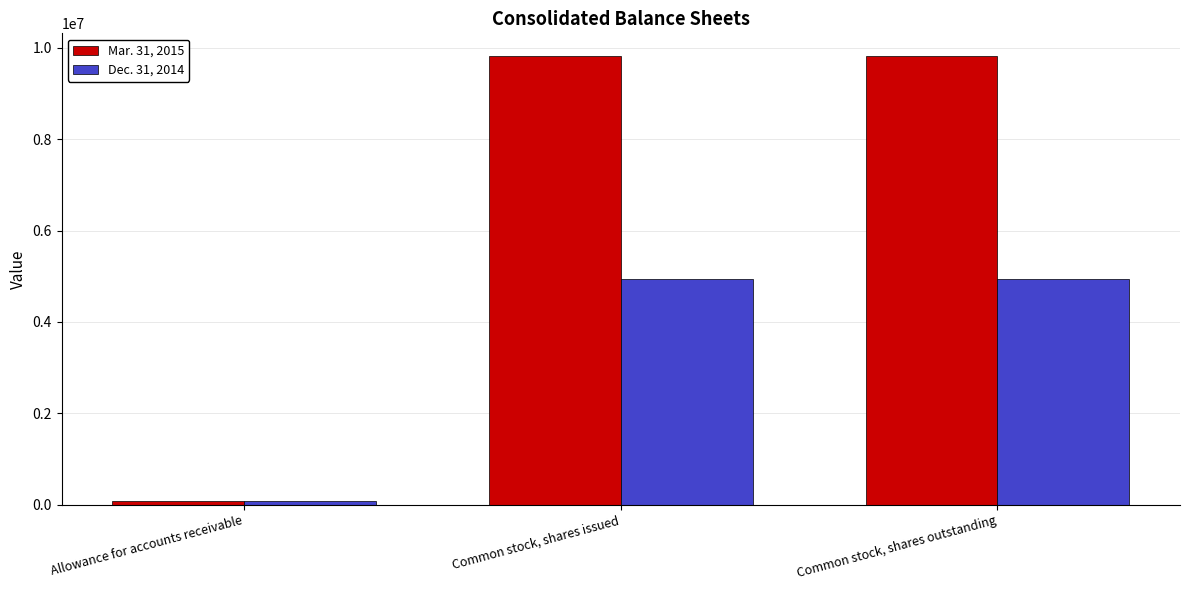

How many distinct data groups are displayed?

2